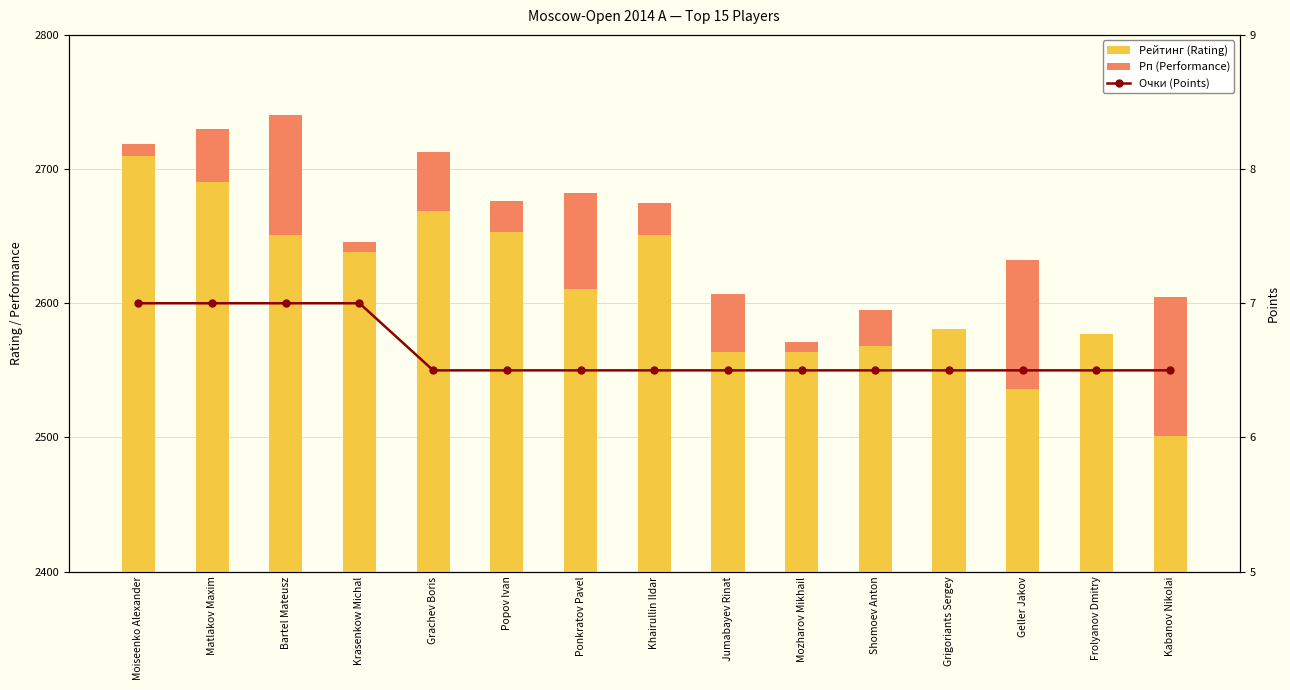

What is the average value of the Очки (Points) series?

6.6